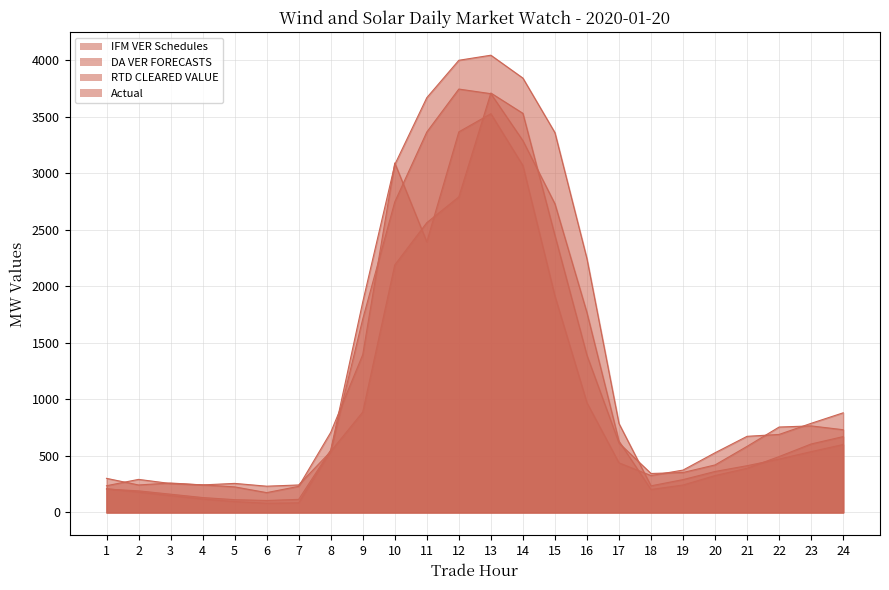

How many lines are shown in the chart?

4